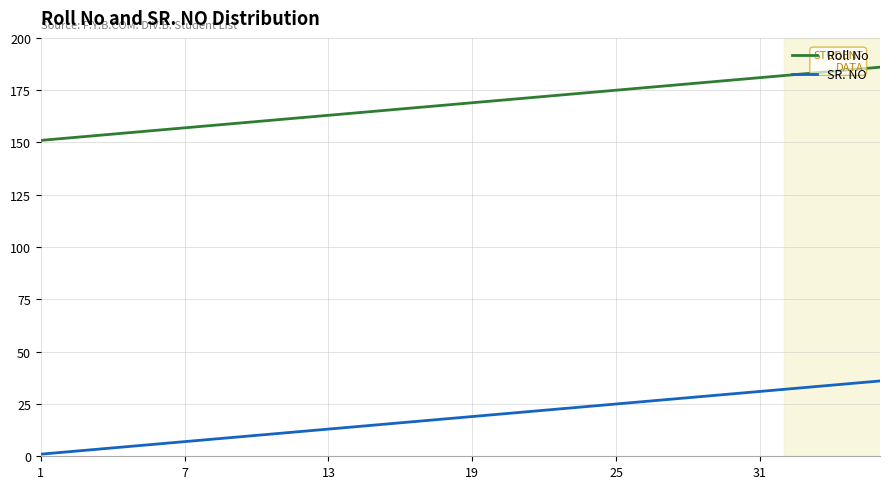

What is the sum of all SR. NO values?

666